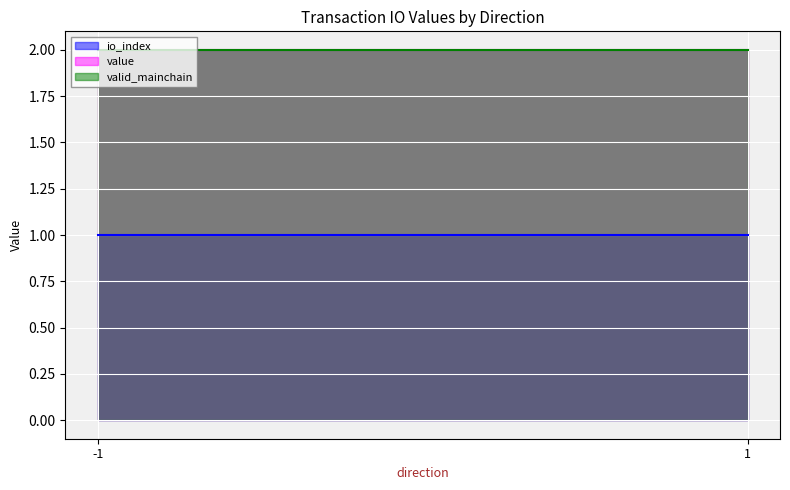

Where is the first local minimum for io_index?

1